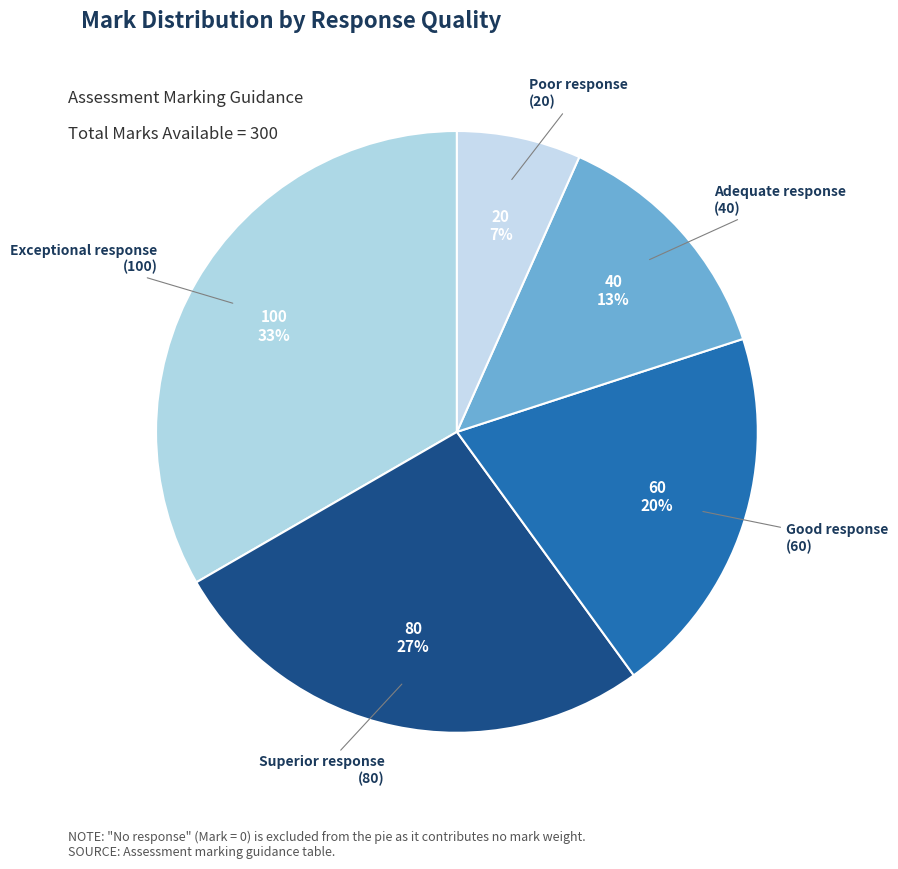

To the nearest percent, what is the difference between the Poor response and Superior response slice percentages?

20%